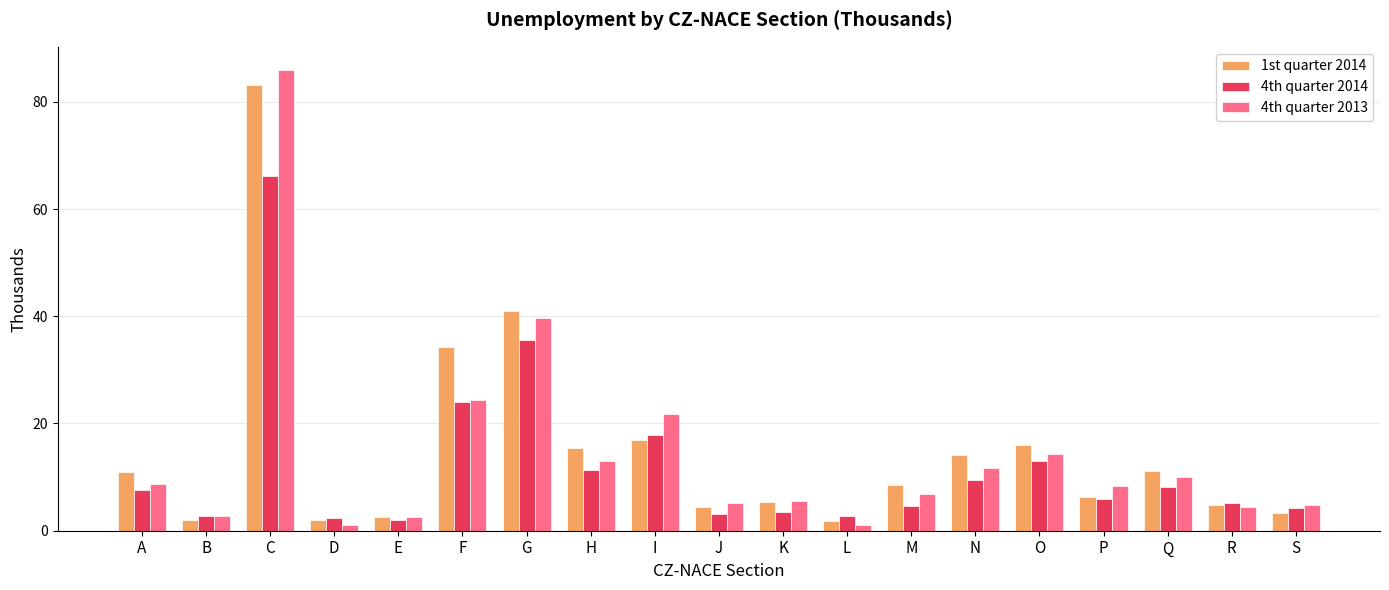

What is the difference between the highest and lowest values at K?

1.9